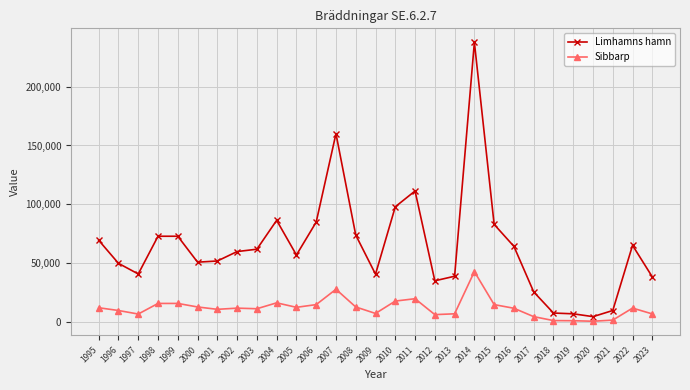

Which series has the widest spread of values?

Limhamns hamn